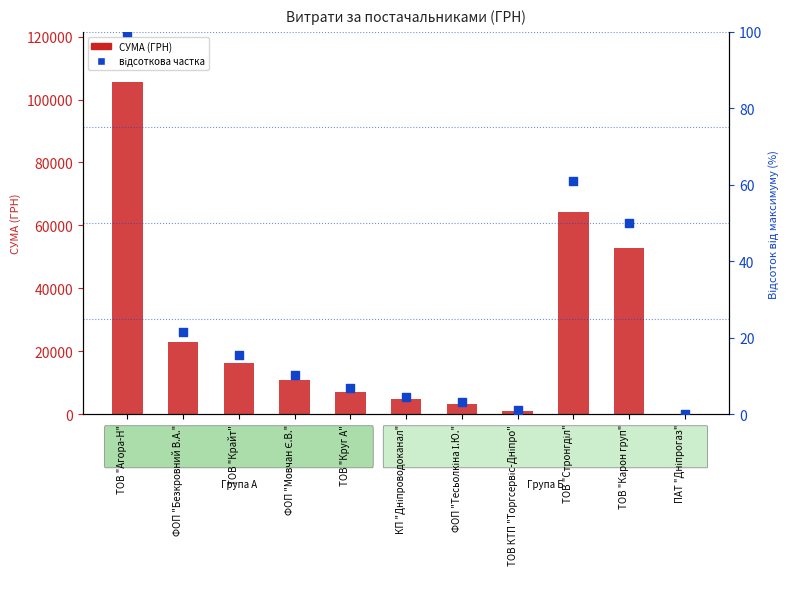

Which series reaches the minimum Y coordinate?

відсоткова частка